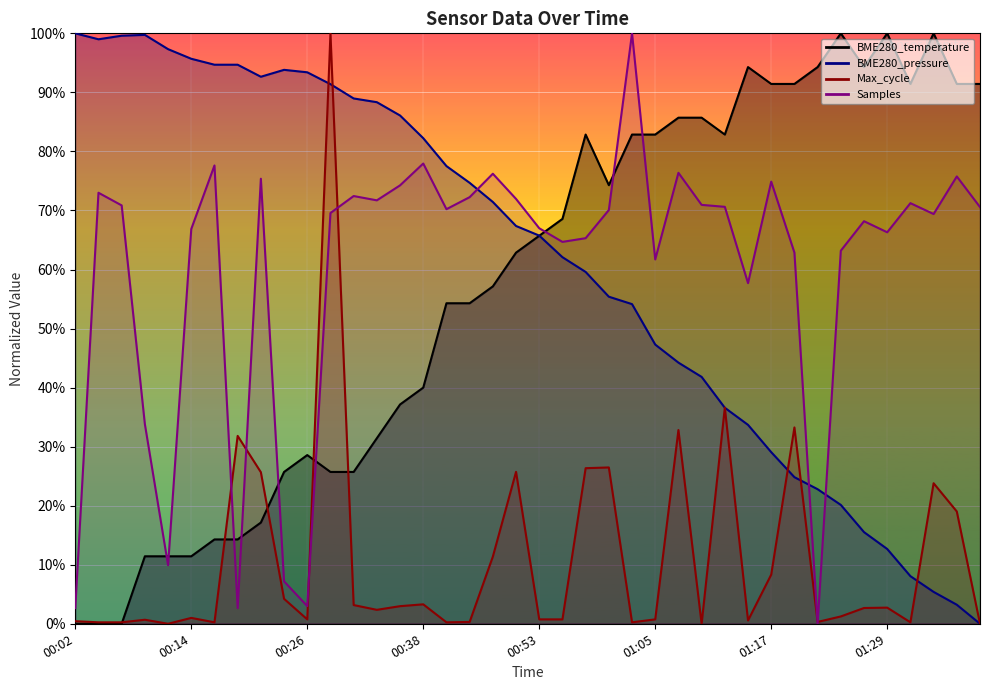

Rank the categories by value from highest to lowest.

01:25, 01:29, 01:34, 01:15, 01:22, 01:27, 01:17, 01:20, 01:32, 01:37, 01:39, 01:08, 01:10, 00:58, 01:03, 01:05, 01:13, 01:00, 00:56, 00:53, 00:51, 00:48, 00:43, 00:46, 00:38, 00:36, 00:33, 00:26, 00:24, 00:28, 00:31, 00:21, 00:16, 00:19, 00:09, 00:11, 00:14, 00:02, 00:04, 00:07